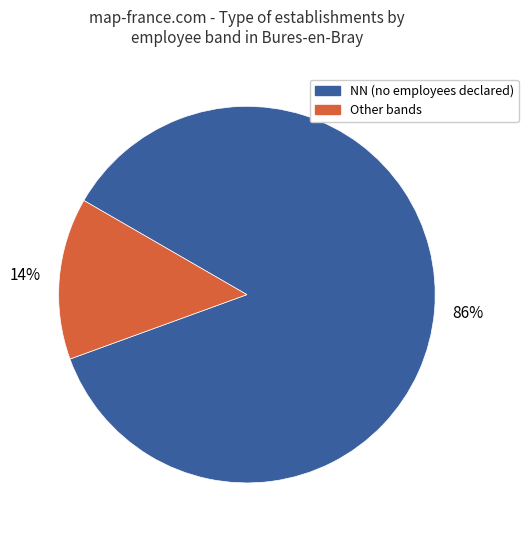

To the nearest percent, what is the average slice percentage?

50%